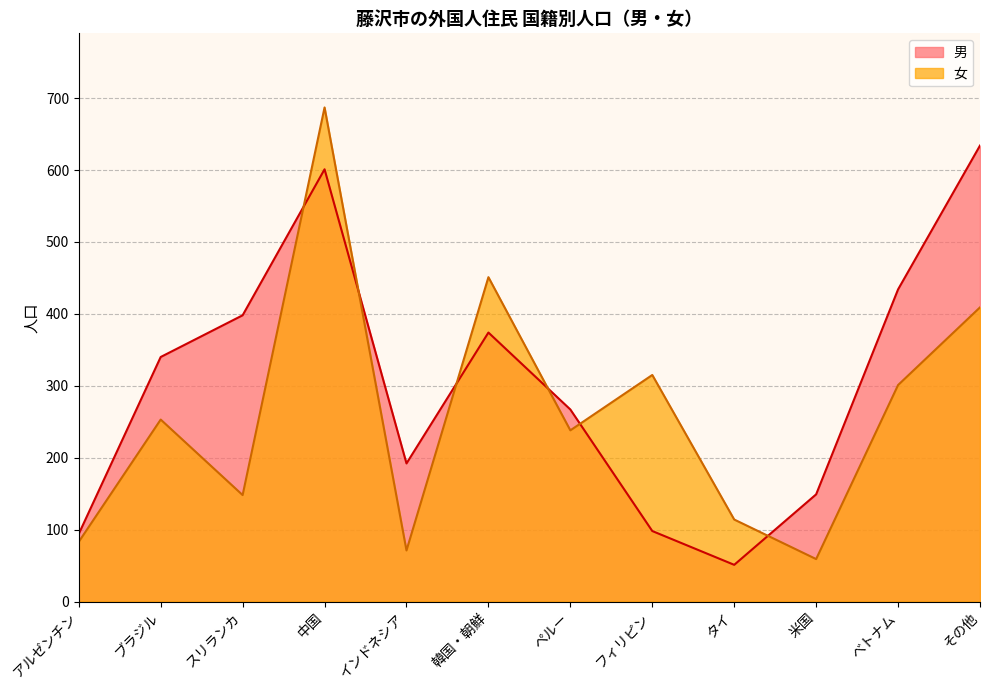

The 男 series shows 601 at 中国. True or false?

True